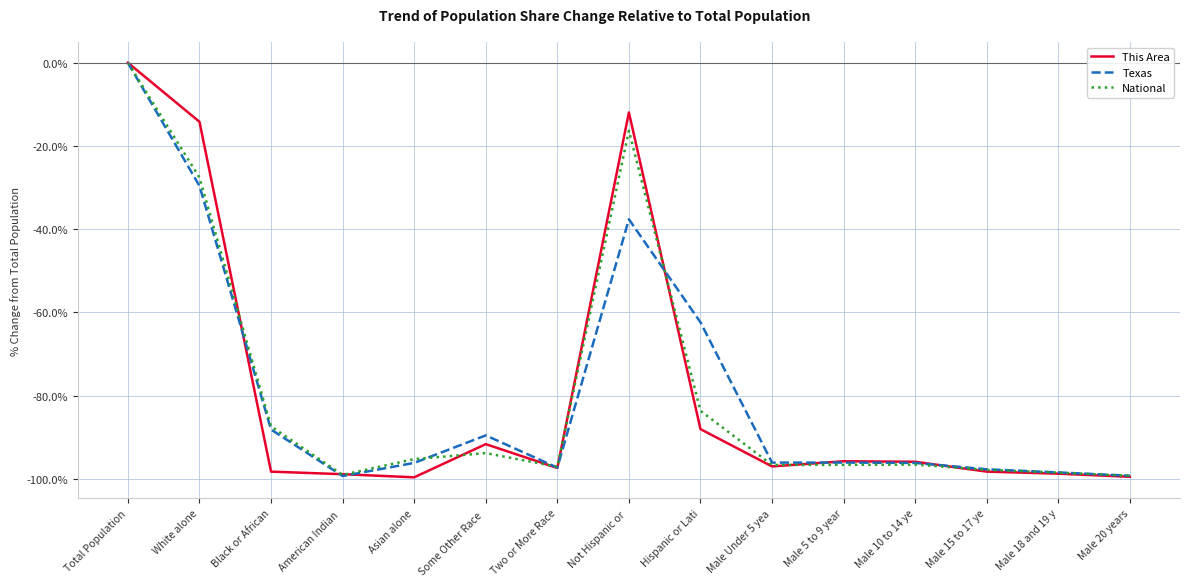

What is the average value of the National series?

-79.0